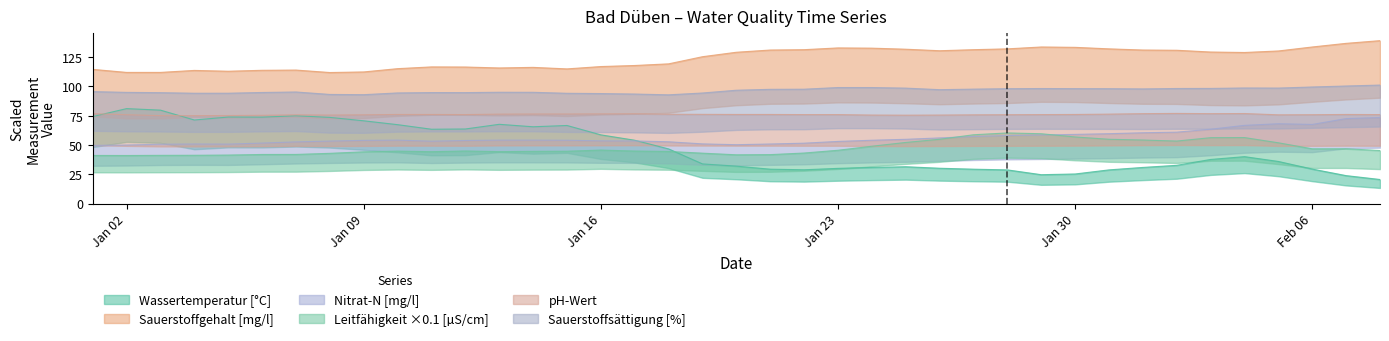

What is the spread (max minus min) of values at Feb 06?

104.2